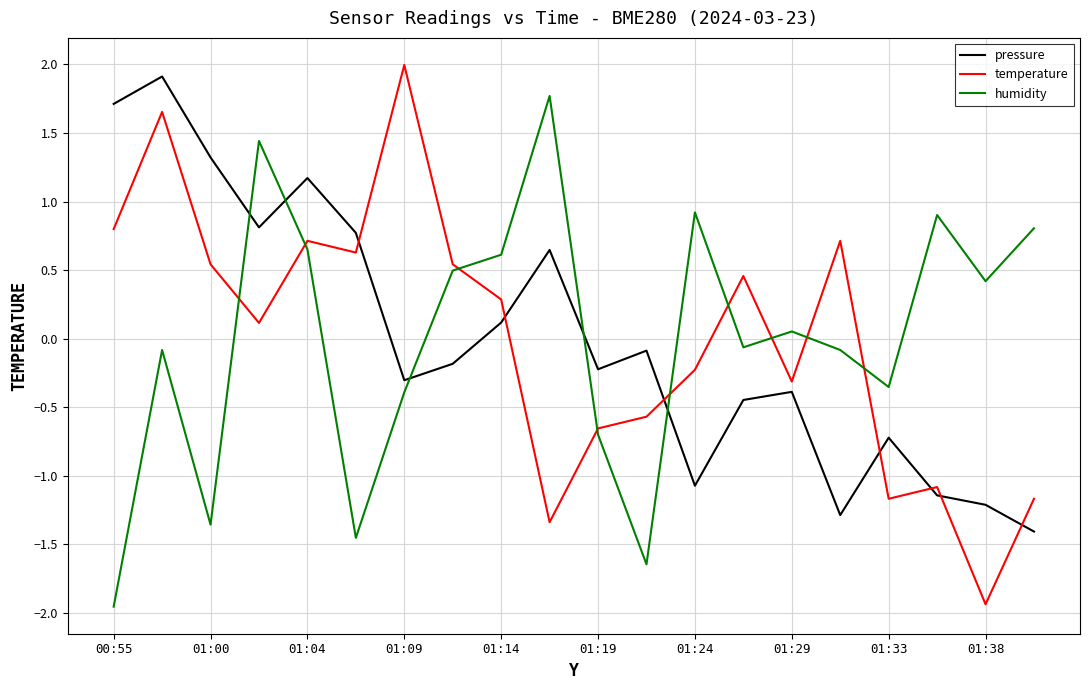

What is the difference between the maximum and minimum values in the temperature series?

3.9